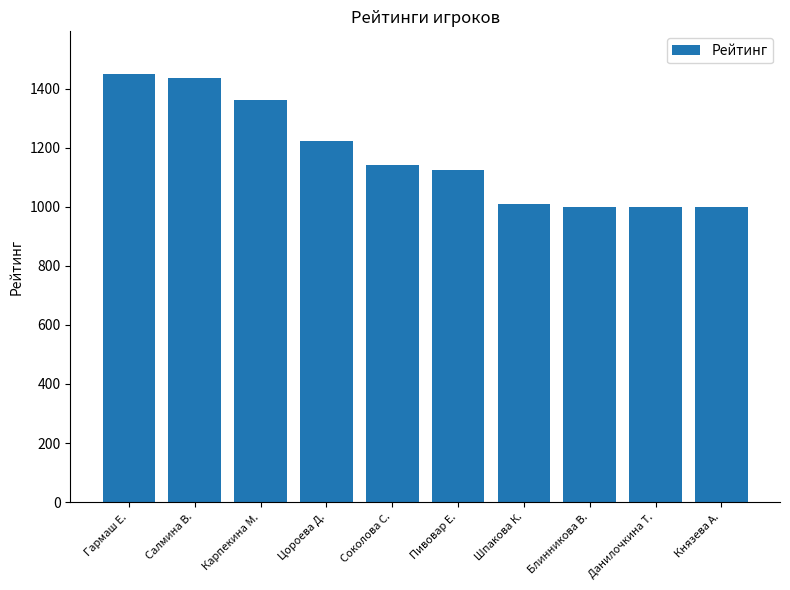

The value at Соколова С. is 1141. True or false?

True